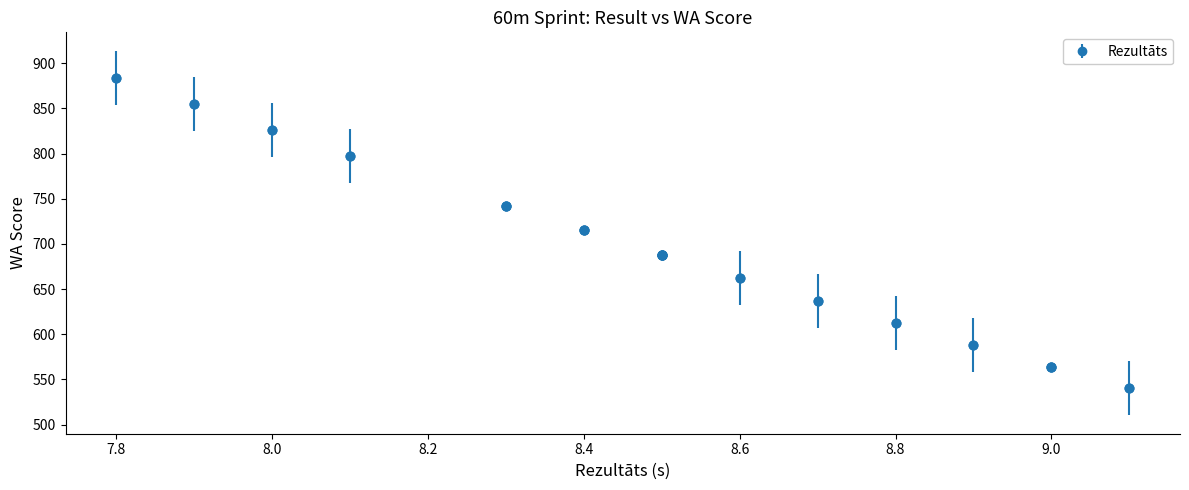

What is the difference between the second highest and second lowest values?

291